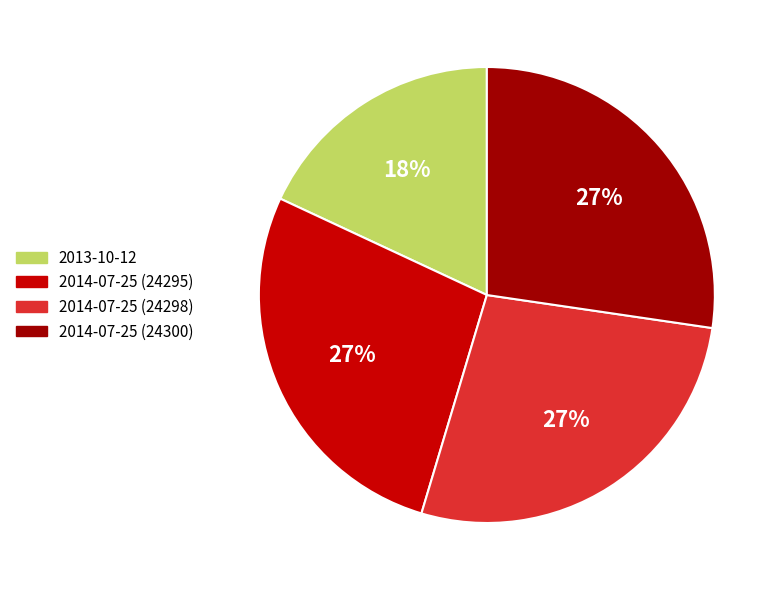

Is it true that 2014-07-25 (24298) is 41% of the pie?

False